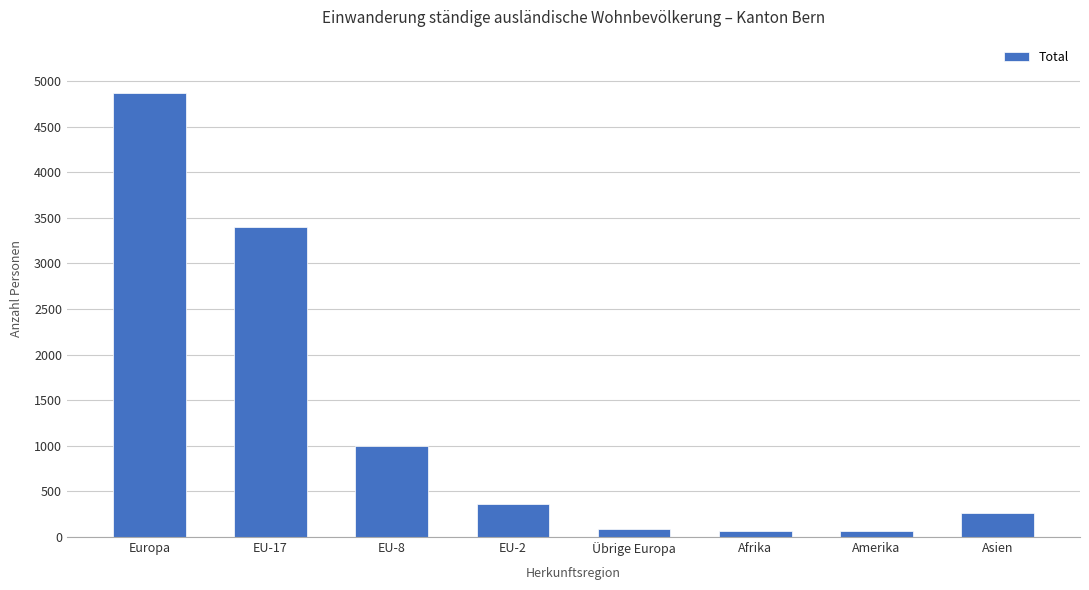

At which label is the value closest to 2467?

EU-17